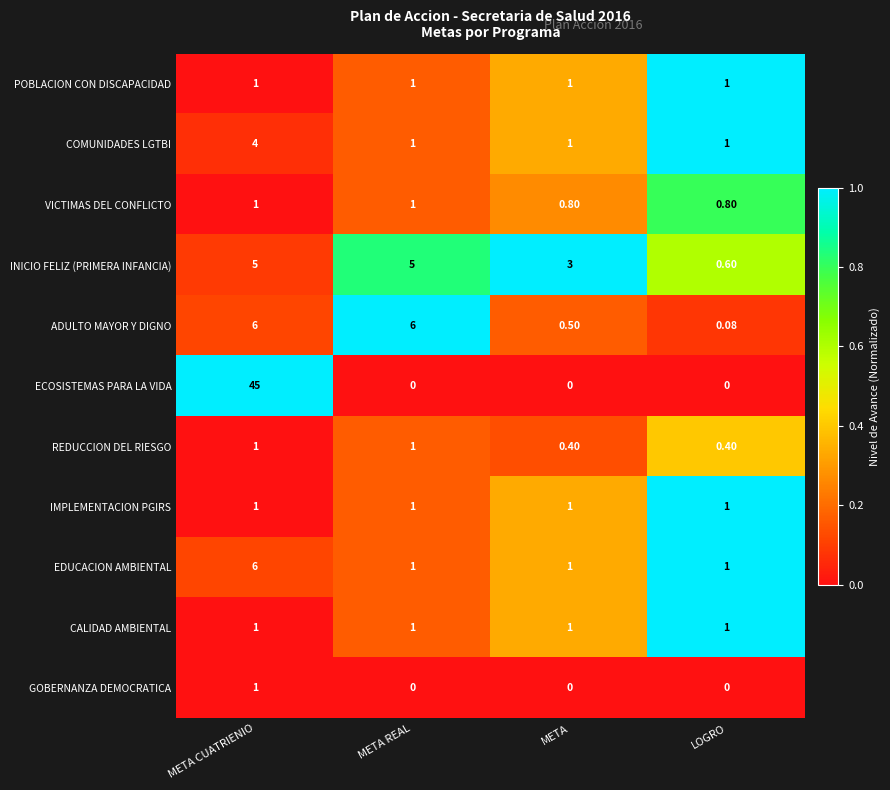

Is the value of VICTIMAS DEL CONFLICTO at LOGRO greater than the value of ADULTO MAYOR Y DIGNO at META?

Yes